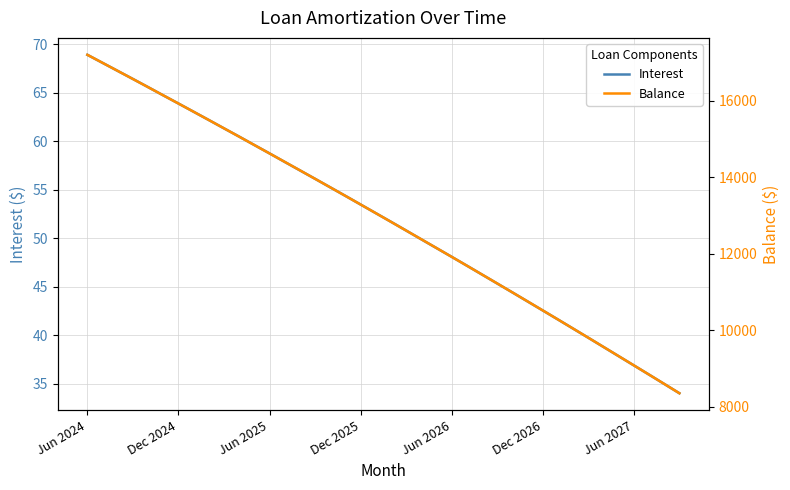

True or false: Balance and Interest cross at least once.

False